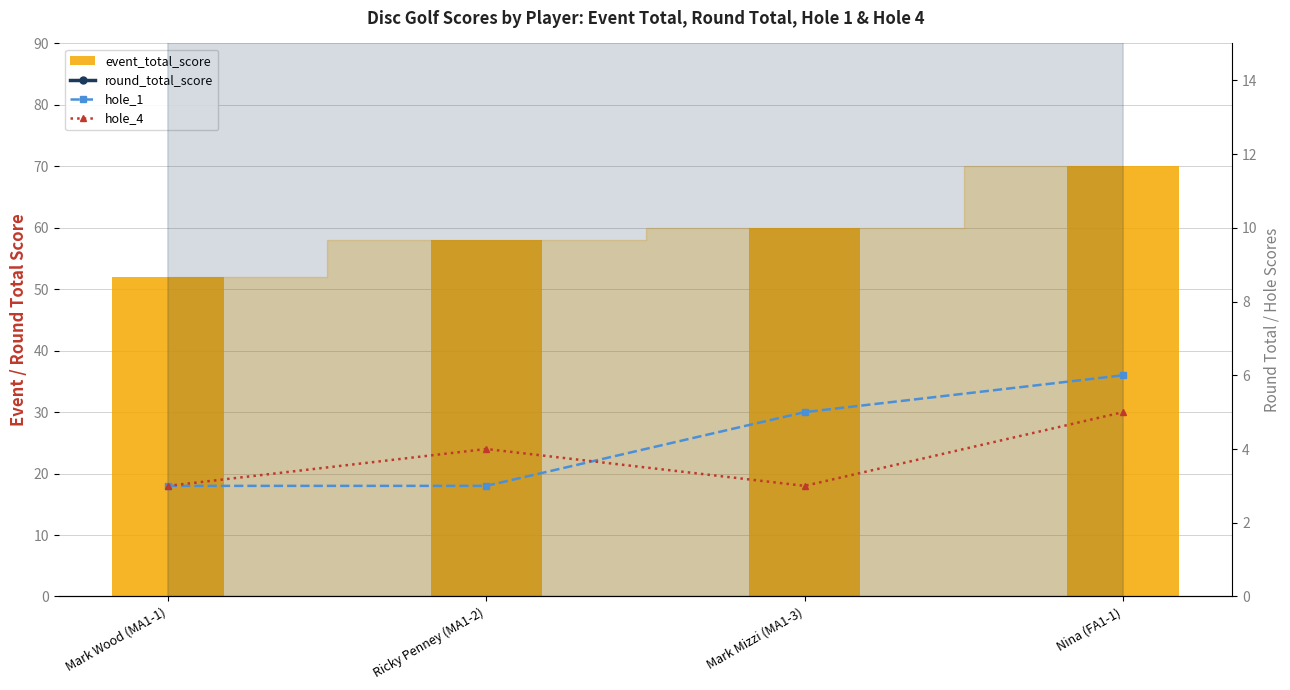

Reading left to right, list all the values displayed in this chart.

event_total_score: Mark Wood (MA1-1)=52	Ricky Penney (MA1-2)=58	Mark Mizzi (MA1-3)=60	Nina (FA1-1)=70
round_total_score: Mark Wood (MA1-1)=52	Ricky Penney (MA1-2)=58	Mark Mizzi (MA1-3)=60	Nina (FA1-1)=70
hole_1: Mark Wood (MA1-1)=3	Ricky Penney (MA1-2)=3	Mark Mizzi (MA1-3)=5	Nina (FA1-1)=6
hole_4: Mark Wood (MA1-1)=3	Ricky Penney (MA1-2)=4	Mark Mizzi (MA1-3)=3	Nina (FA1-1)=5